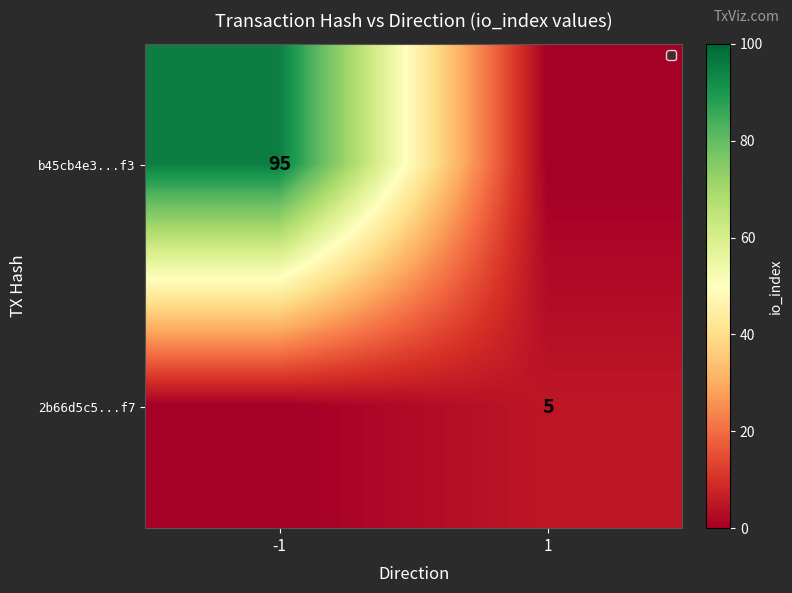

The value of b45cb4e3...f3 at -1 is 95. True or false?

True